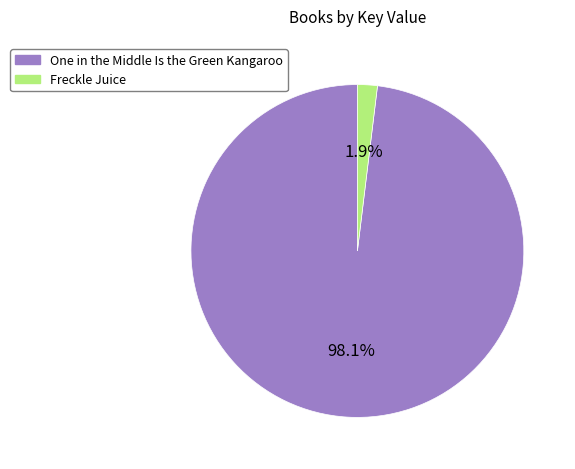

Which category has the biggest portion of the pie?

One in the Middle Is the Green Kangaroo